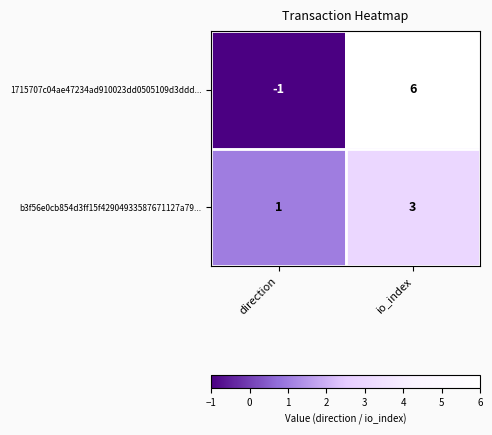

At which label is 1715707c04ae47234ad910023dd0505109d3ddd... closest to 2?

direction